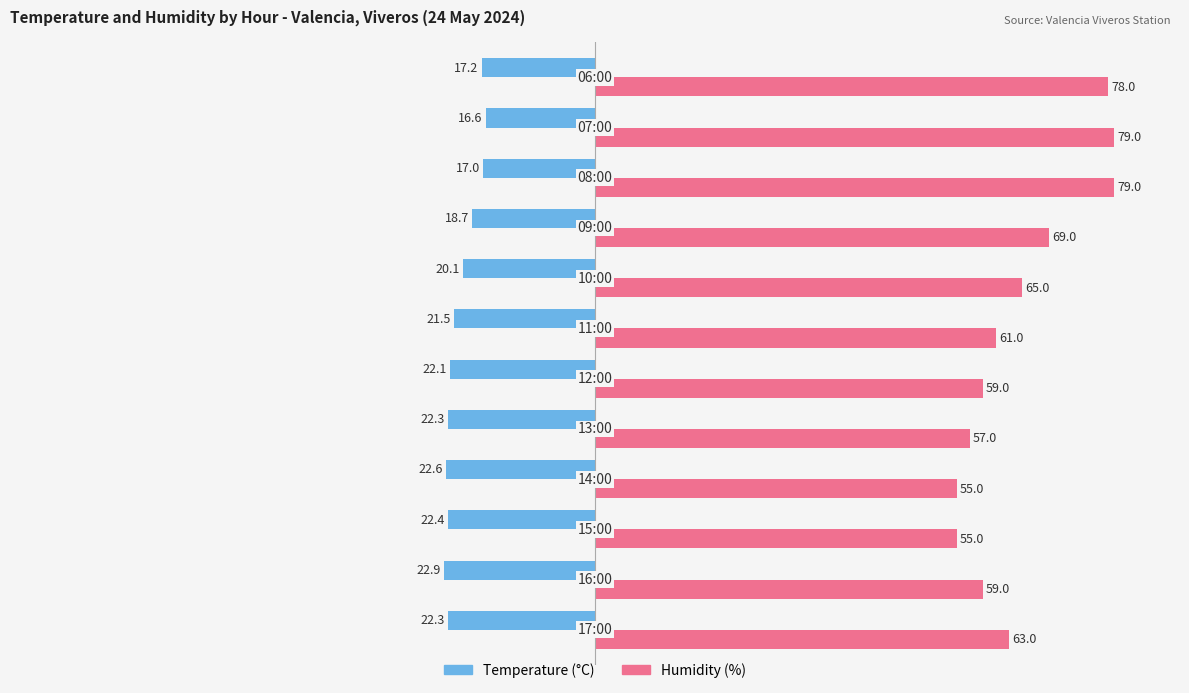

What is the minimum value shown in the chart?

-22.9